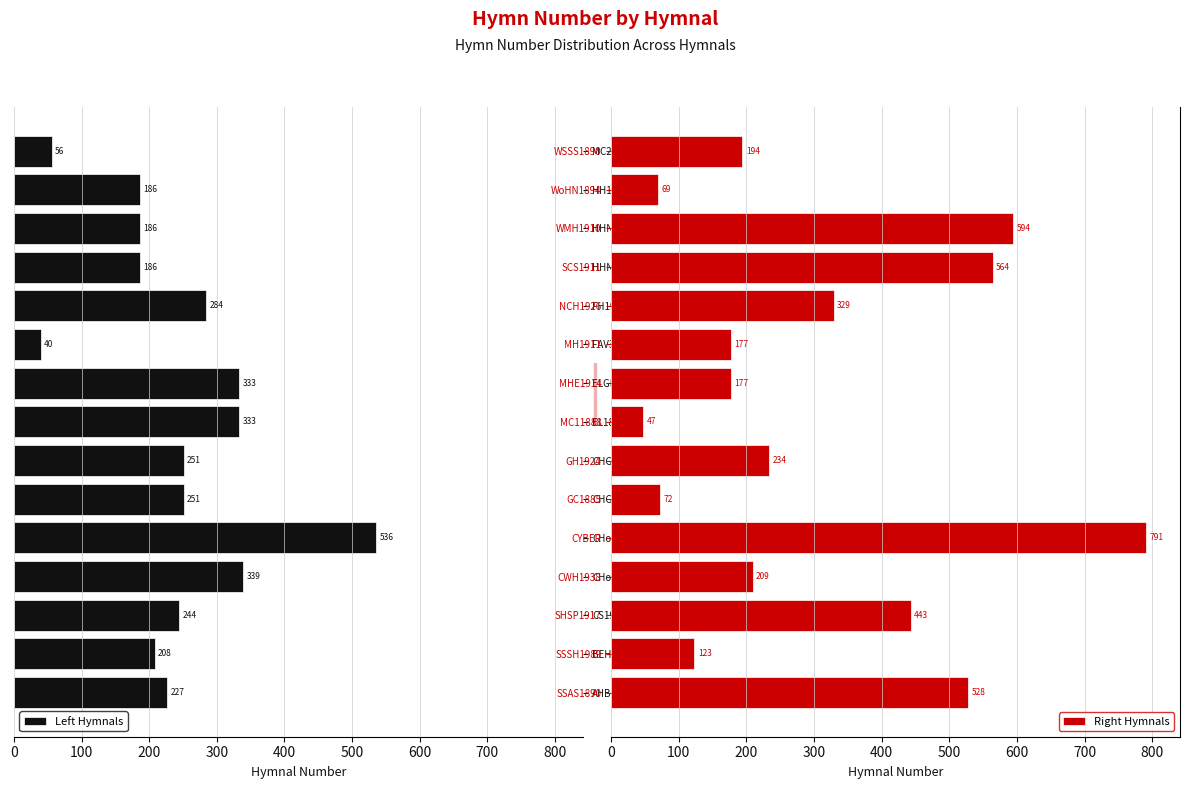

True or false: Right Hymnals has a value of 69 at WoHN1894.

True